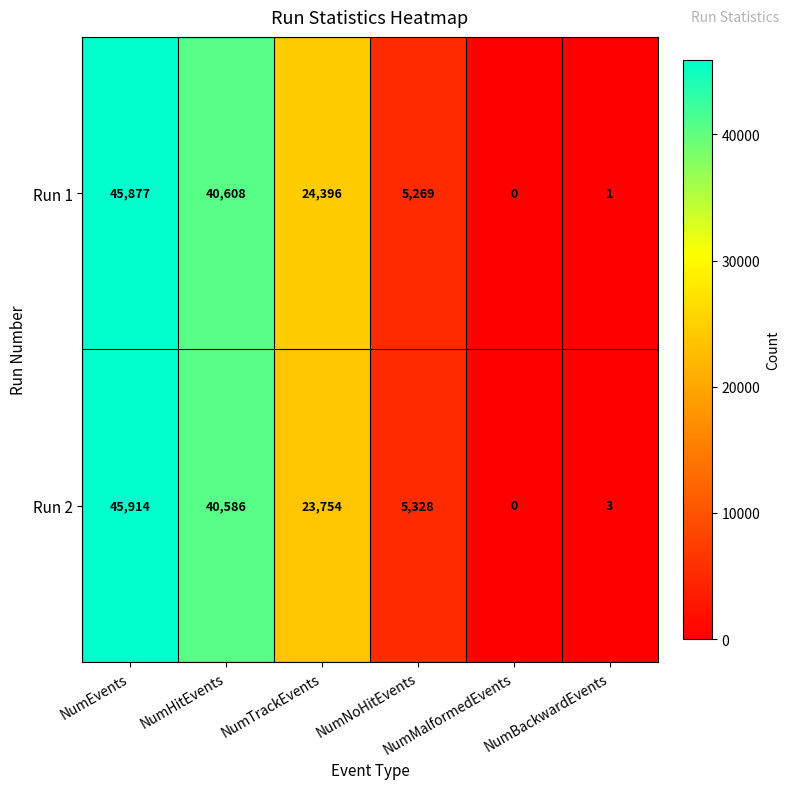

Which series has the largest range (max minus min)?

Run 2